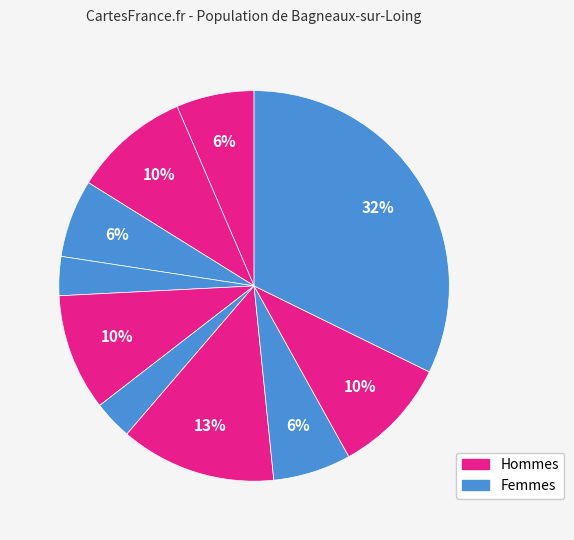

How many segments does this pie chart have?

10